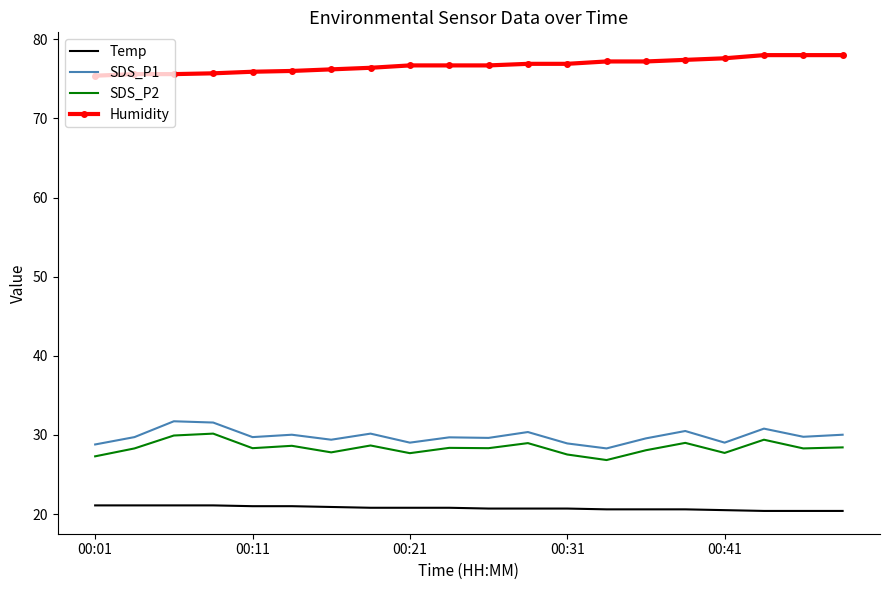

What is the minimum value shown in the chart?

20.4